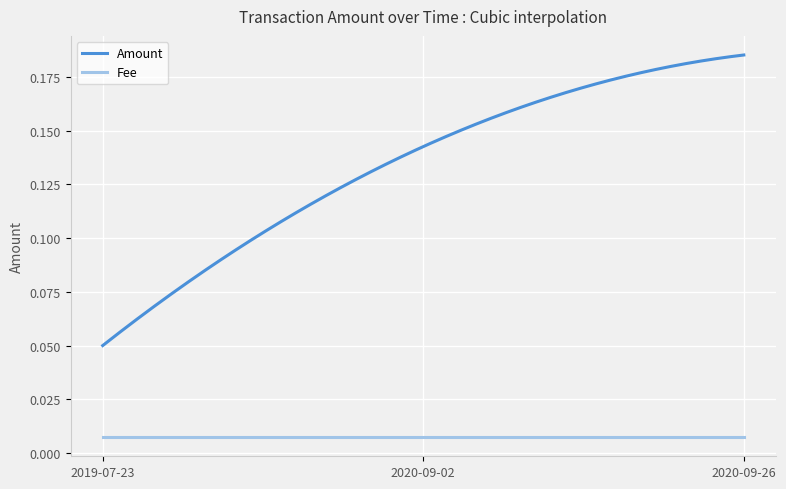

Rank the series by their maximum value, from highest to lowest.

Amount, Fee